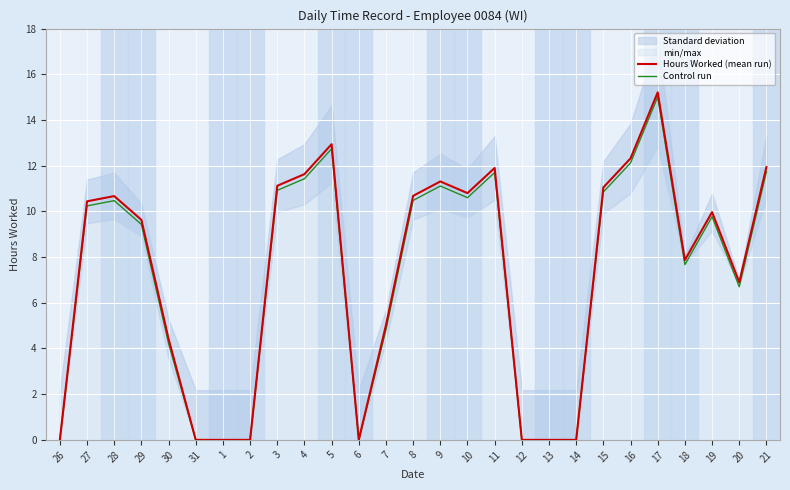

True or false: Hours Worked (mean run) and Control run cross at least once.

False